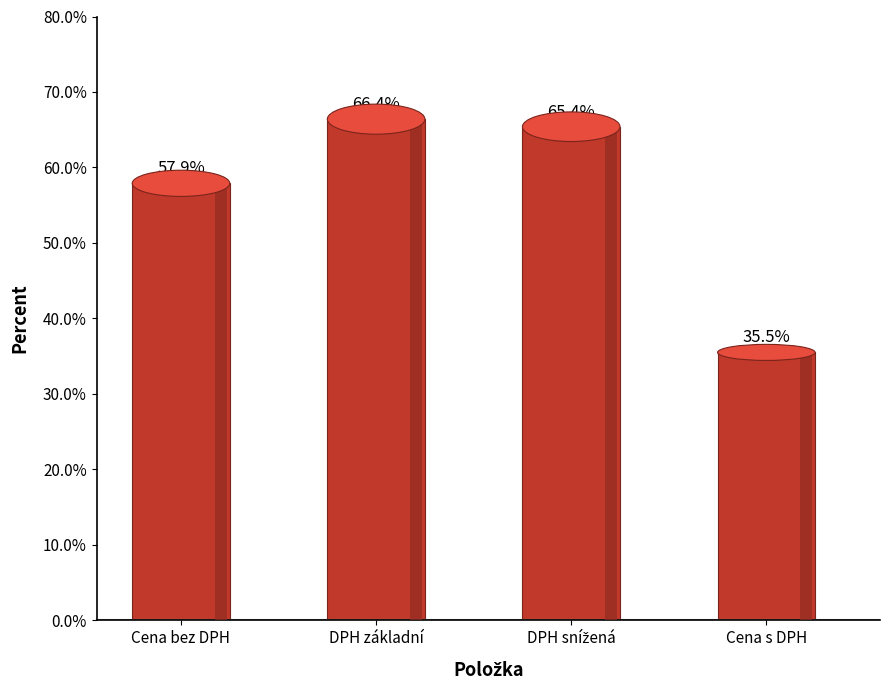

Which category has the highest value across all series?

DPH základní